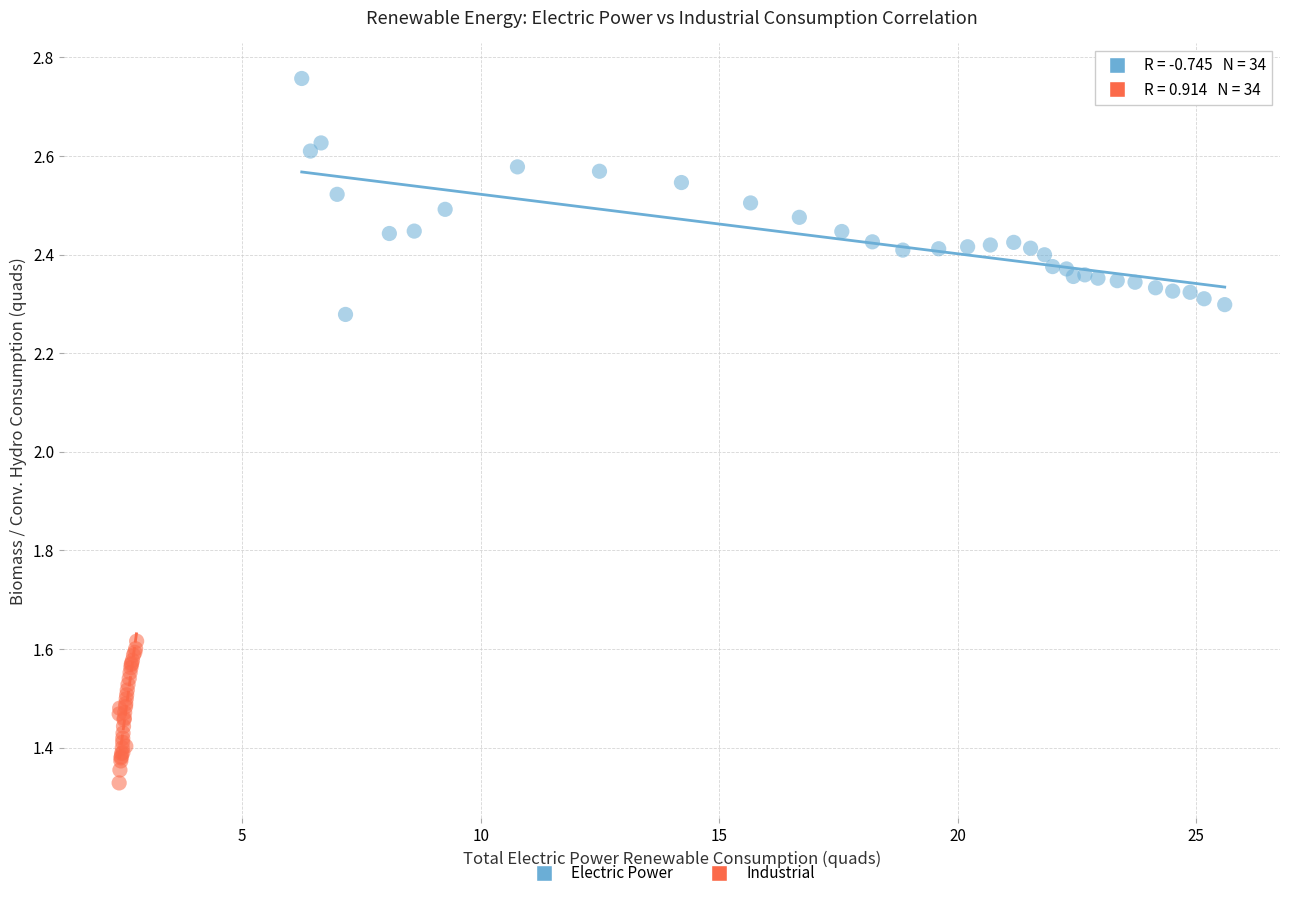

Which series contains the lowest Y value?

Industrial